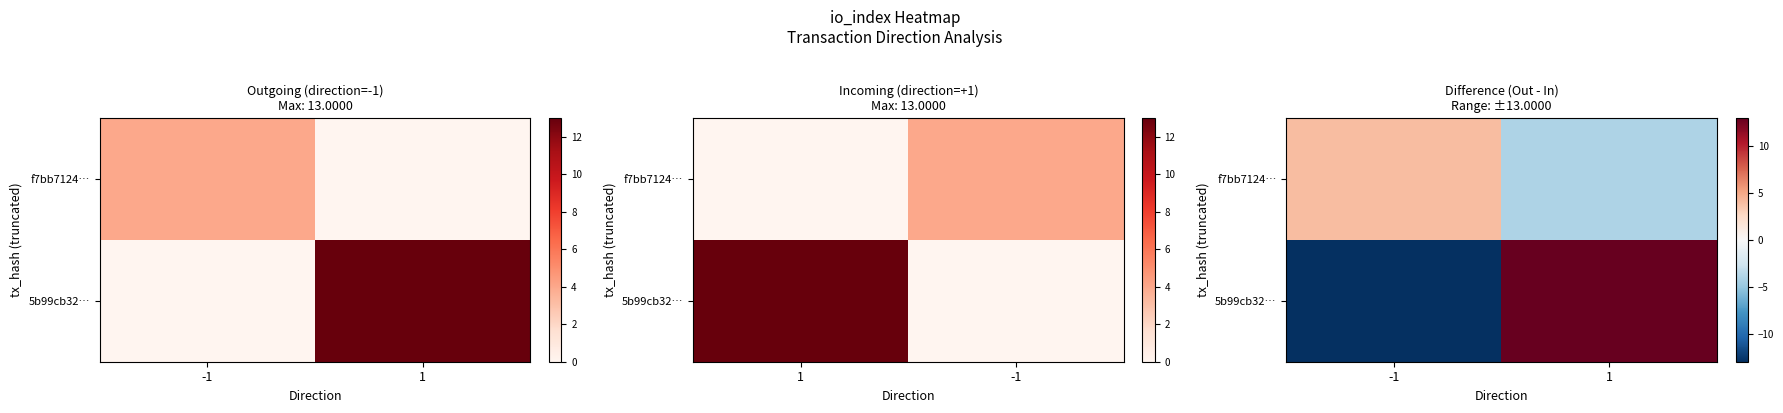

How many positive values does the 5b99cb32… series have?

1